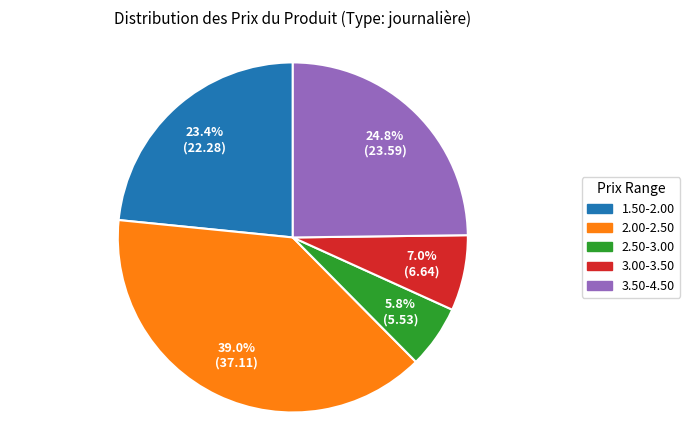

Combined, what portion of the pie is 2.00-2.50 and 3.50-4.50?

63.8%